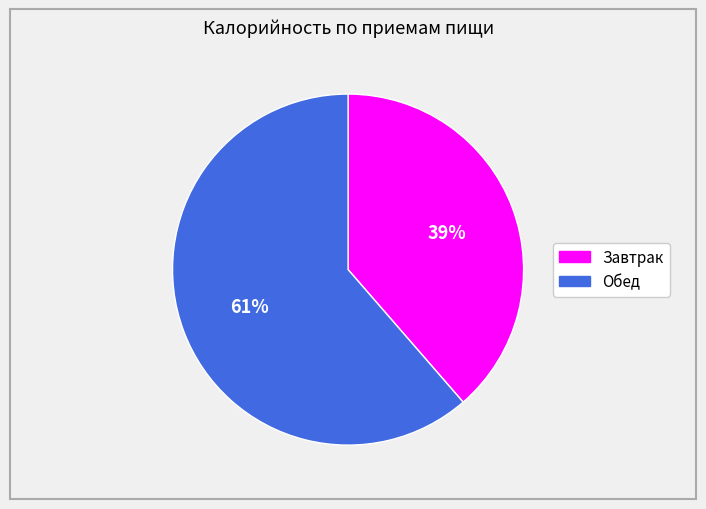

Which slice is the largest?

Обед